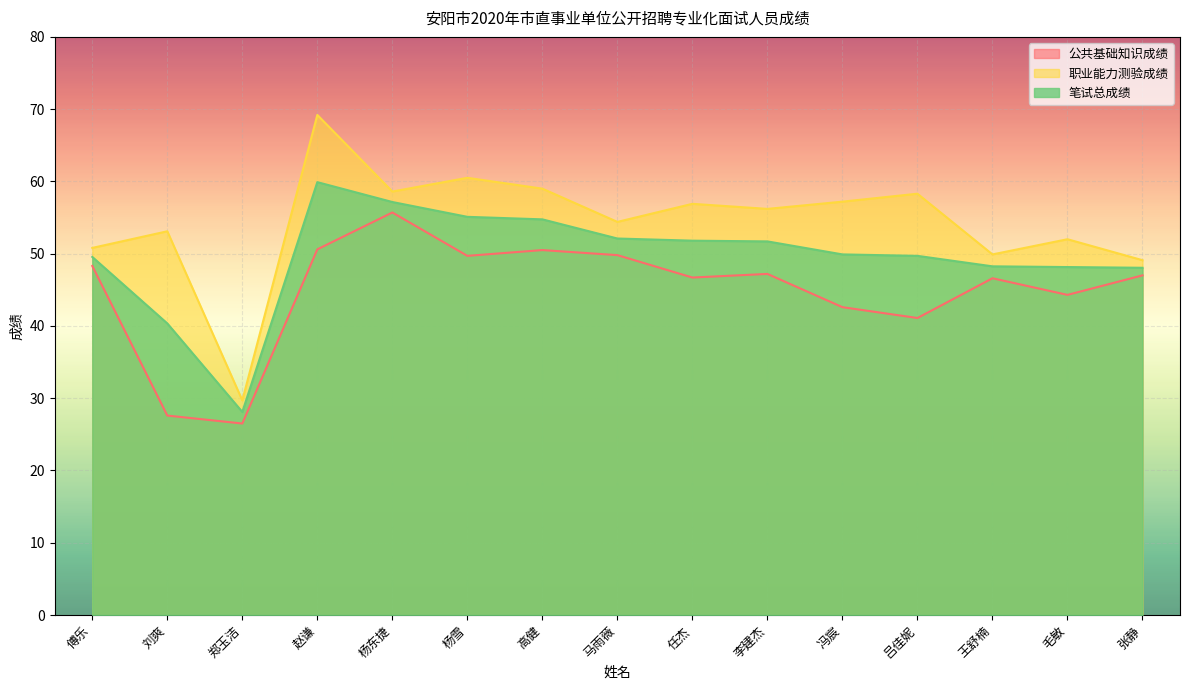

At which category is the sum across all series the highest?

赵谦